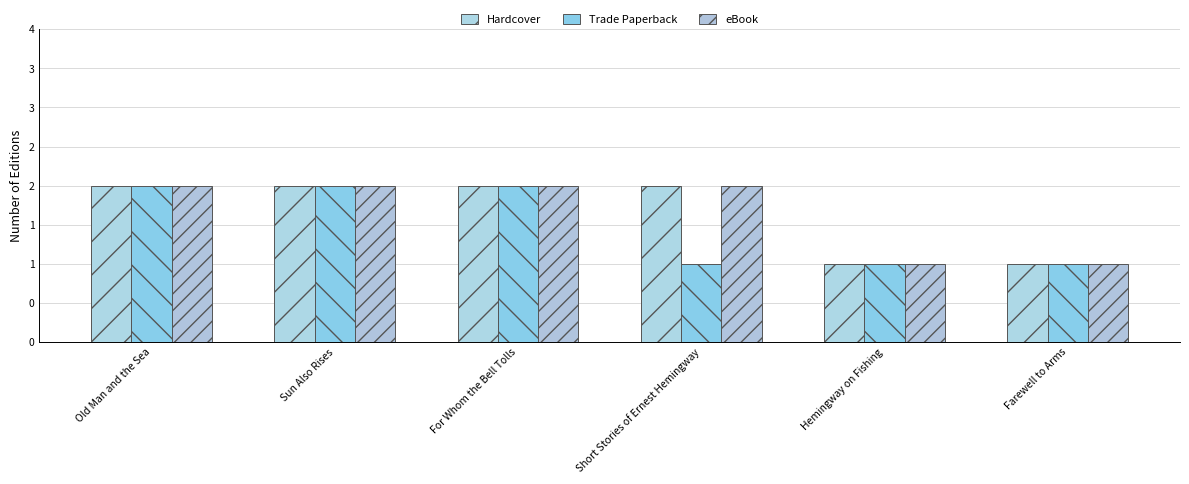

What is the difference between the second highest and second lowest values in the Trade Paperback series?

1